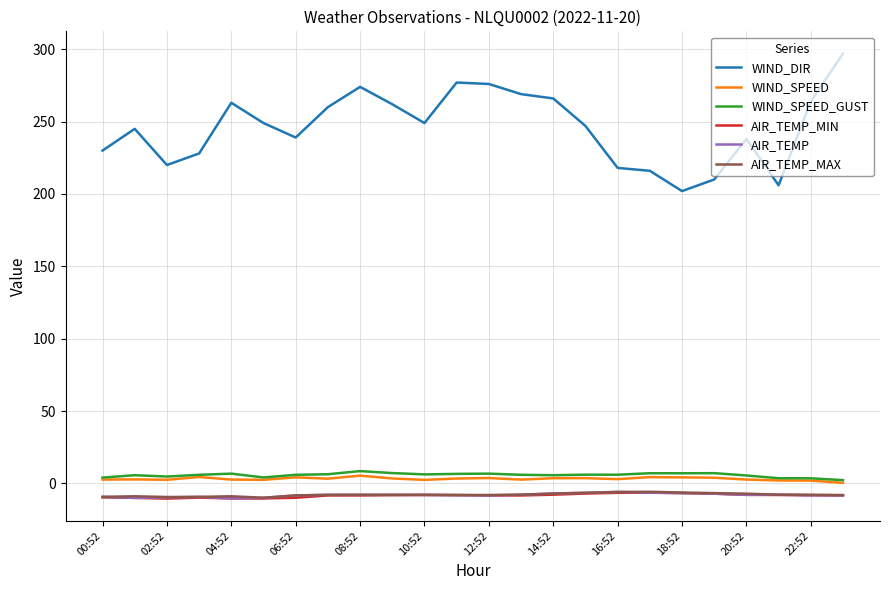

Which series has the largest total across all categories?

WIND_DIR